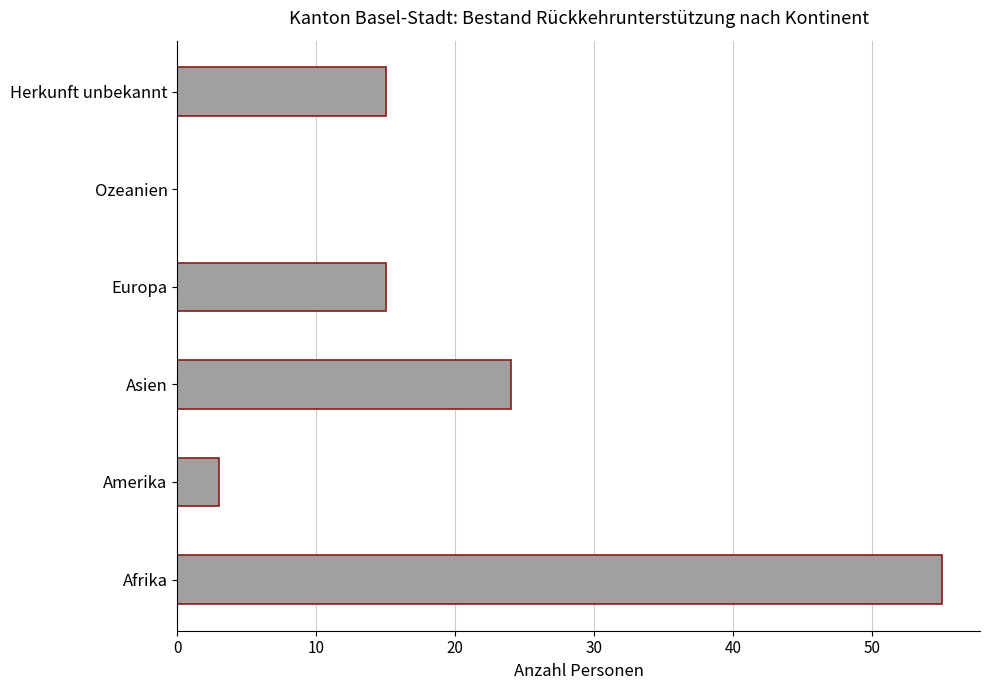

What is the sum of all values?

112